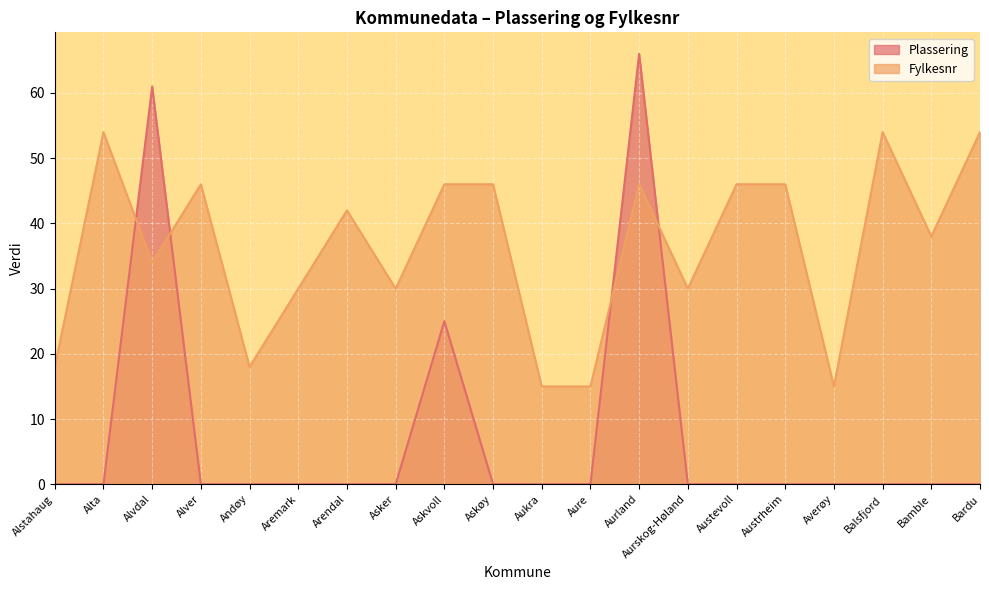

What is the total value across all series at Askvoll?

71